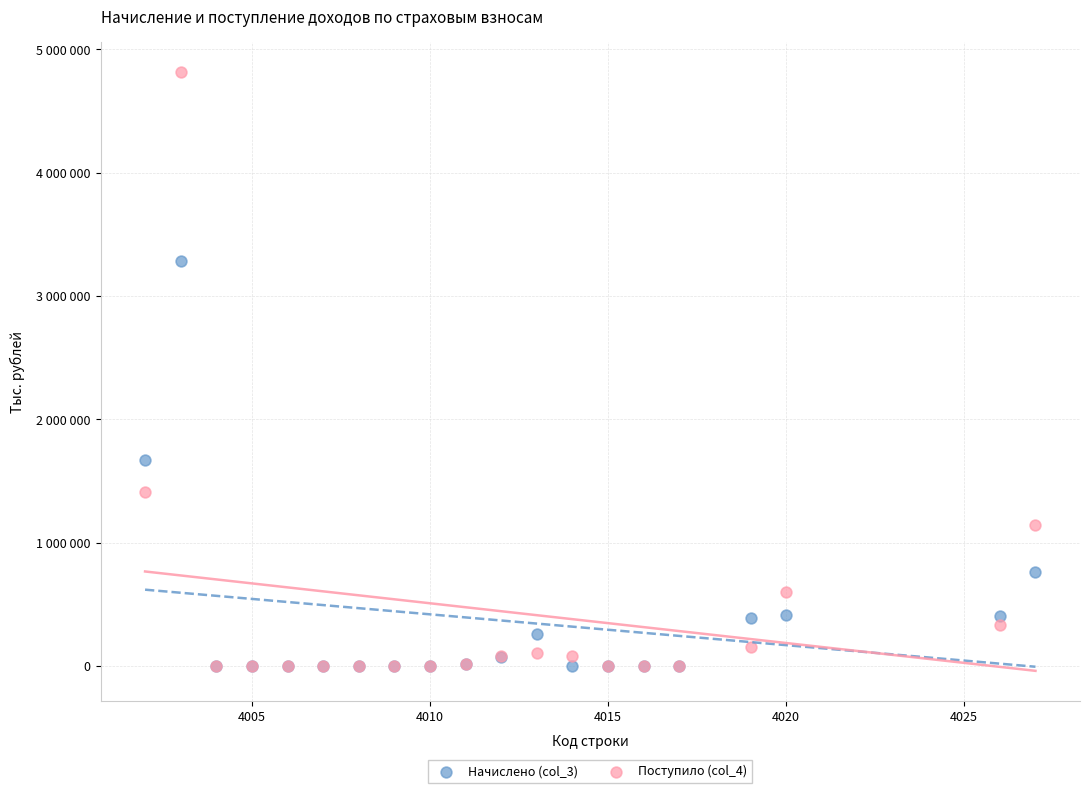

Which series has the largest Y range (max minus min)?

Поступило (col_4)